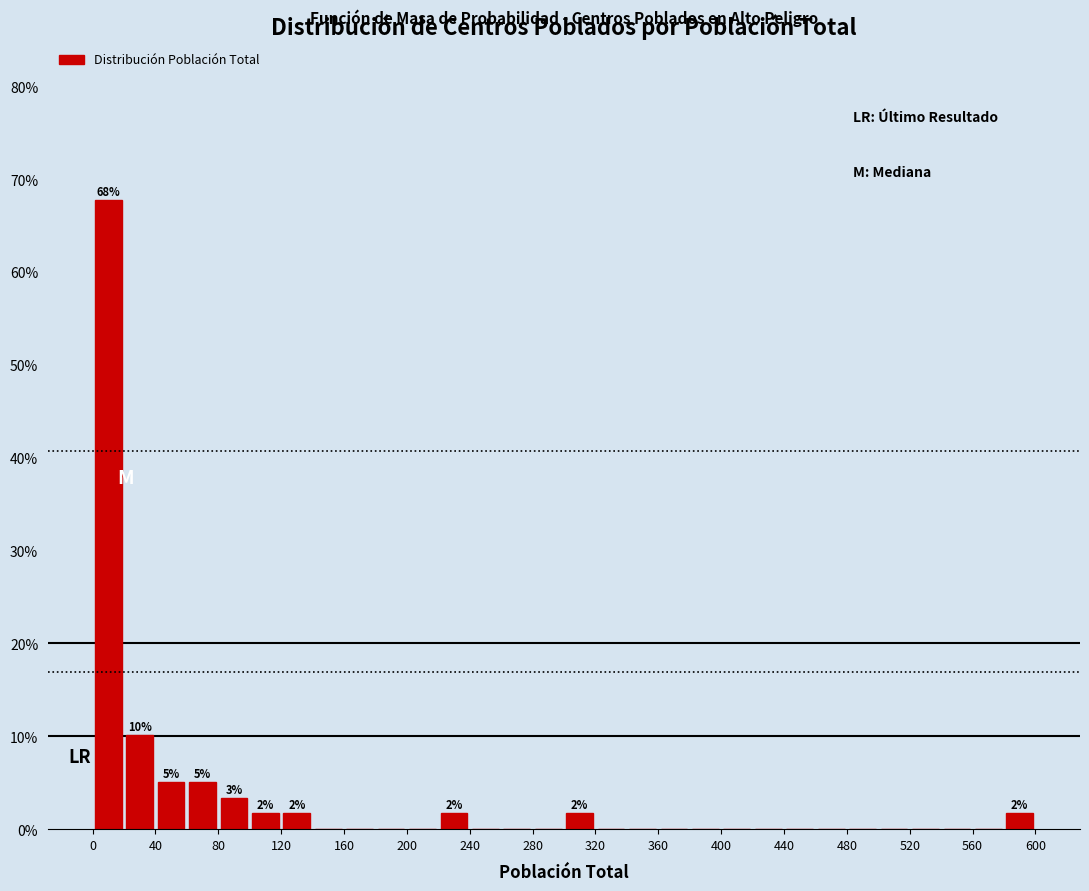

Which range on the x-axis has the tallest bar?

0 to 20